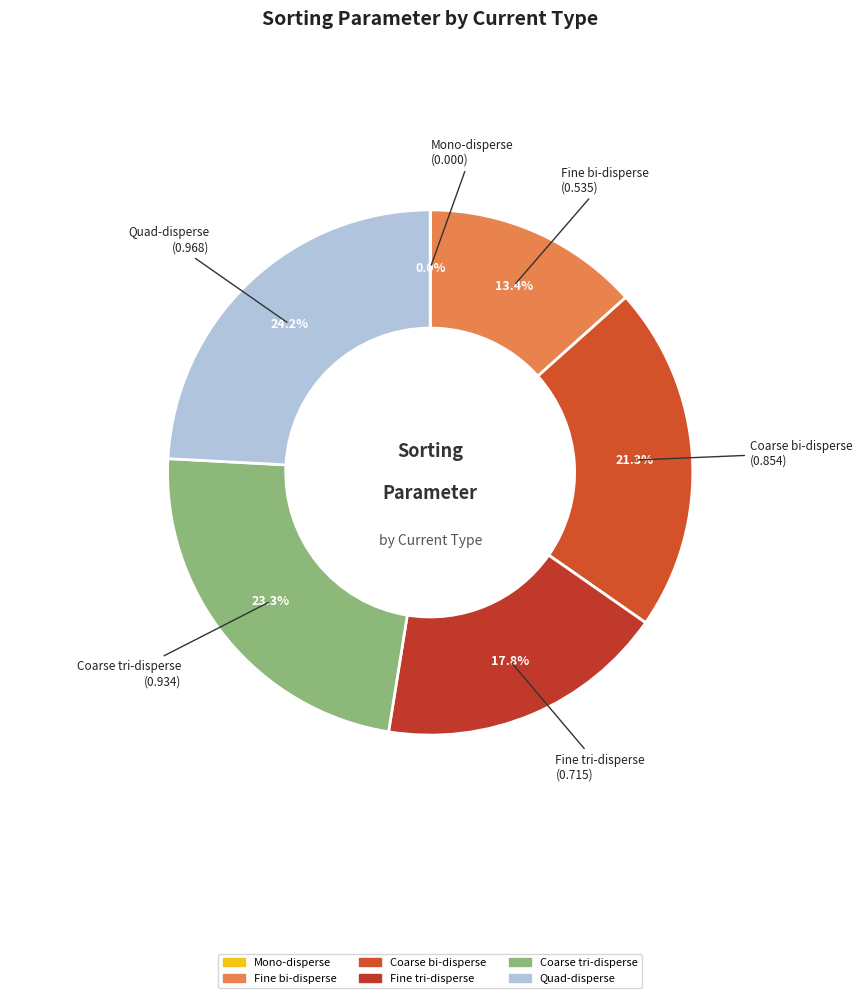

Is Coarse bi-disperse the majority of the pie?

No